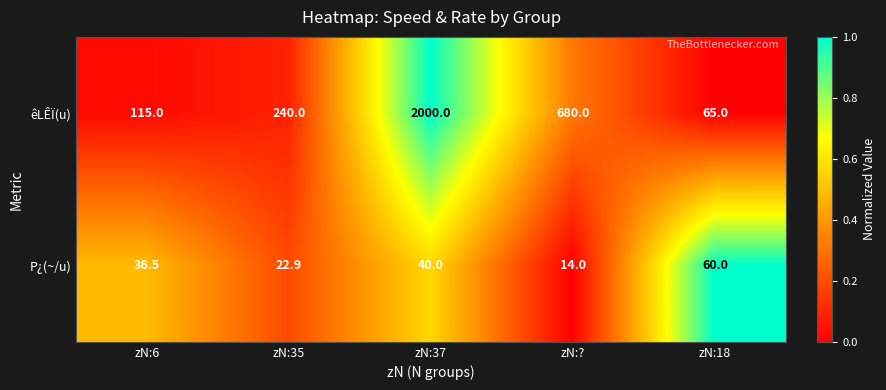

Which series has the largest total across all categories?

êLÊÏ(u)